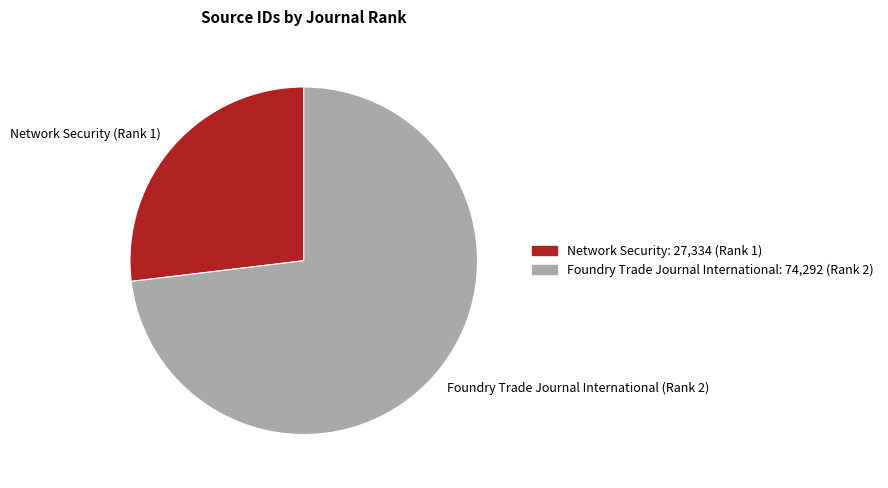

Approximately how many times larger is the value at Network Security (Rank 1) compared to Foundry Trade Journal International (Rank 2)?

0.4